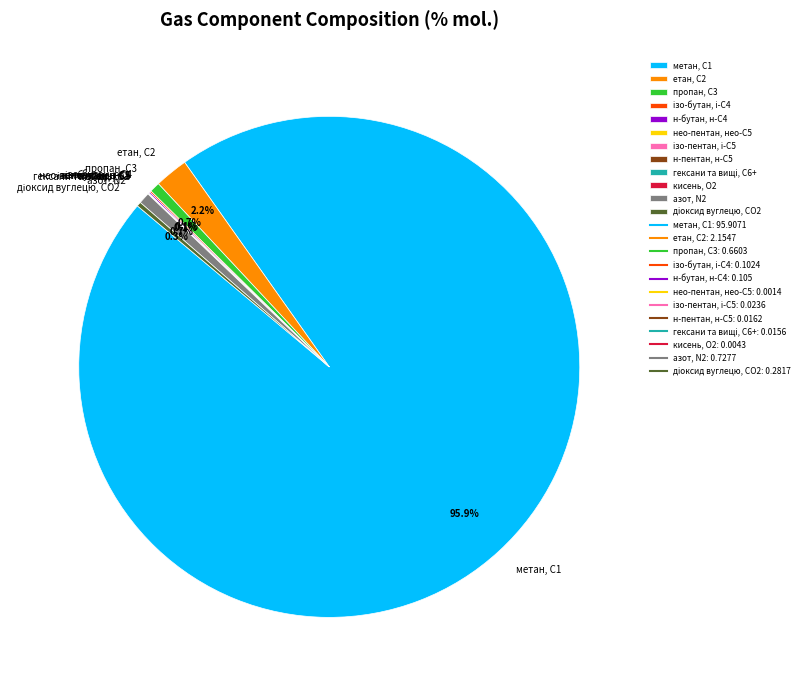

Is метан, С1 the majority of the pie?

Yes